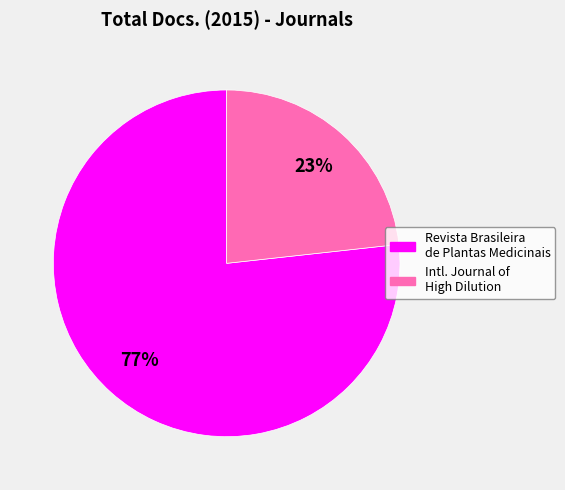

What percentage is the Intl. Journal of High Dilution slice, to the nearest percent?

23%